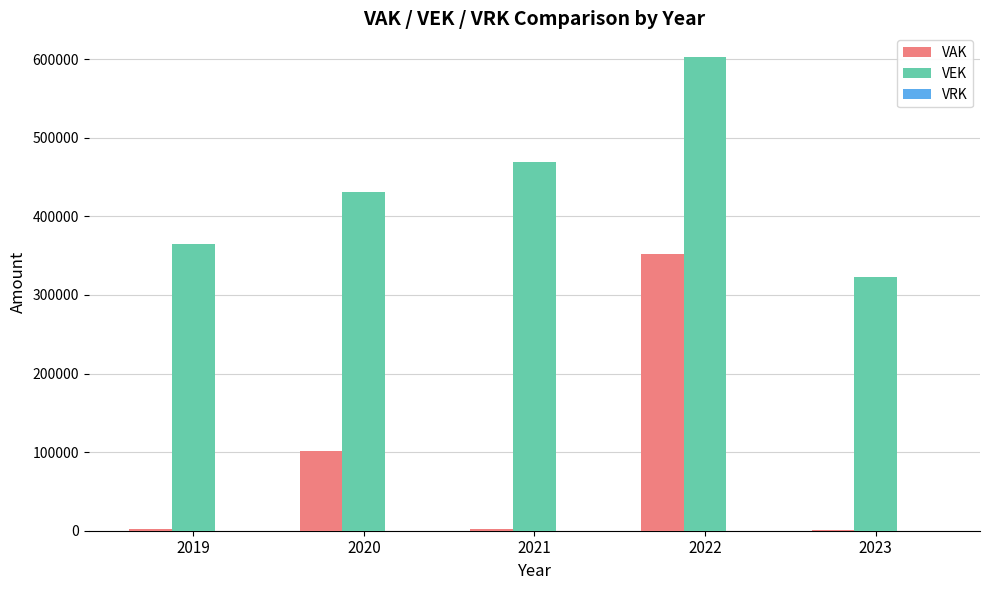

Is the value of VAK at 2021 greater than the value of VEK at 2021?

No